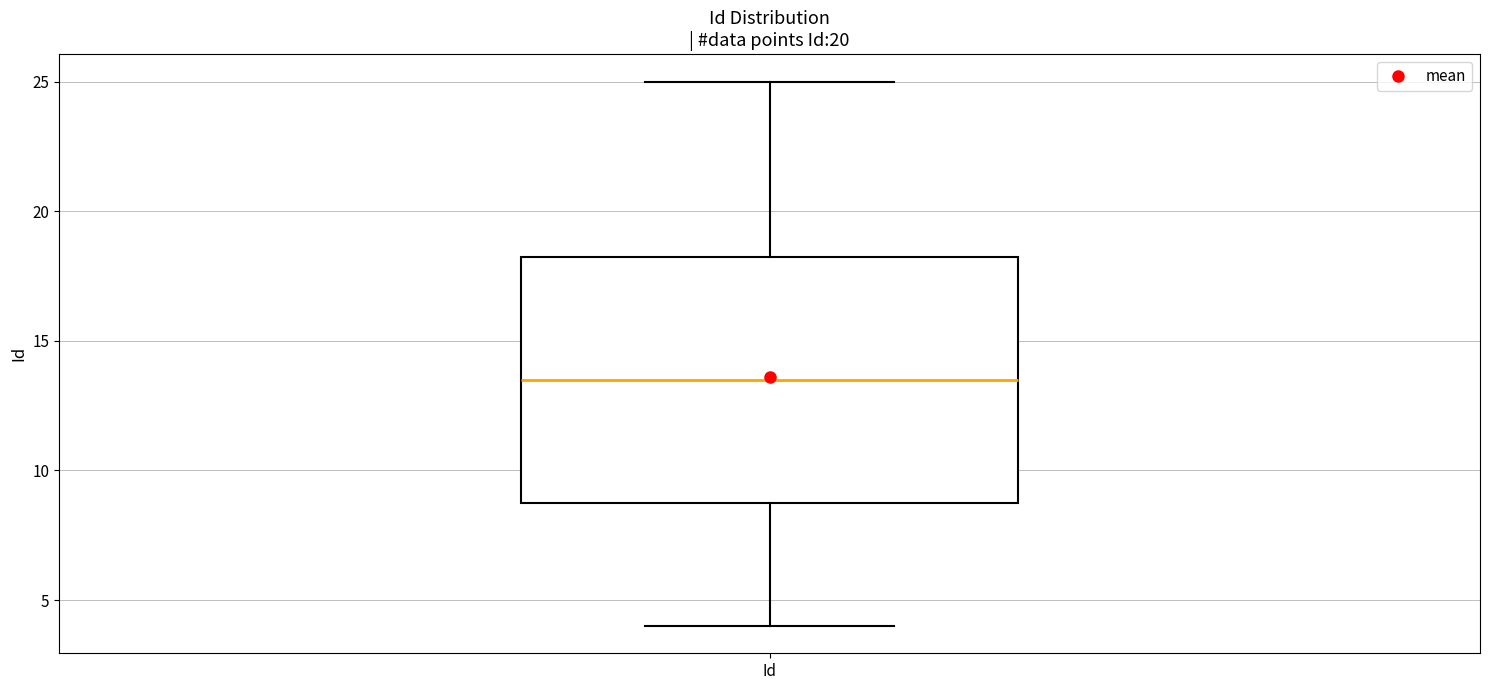

Where does the upper whisker of the box for Id end on the y-axis? The values are not printed on the chart, so give them approximately, as read against the axis.

25.0